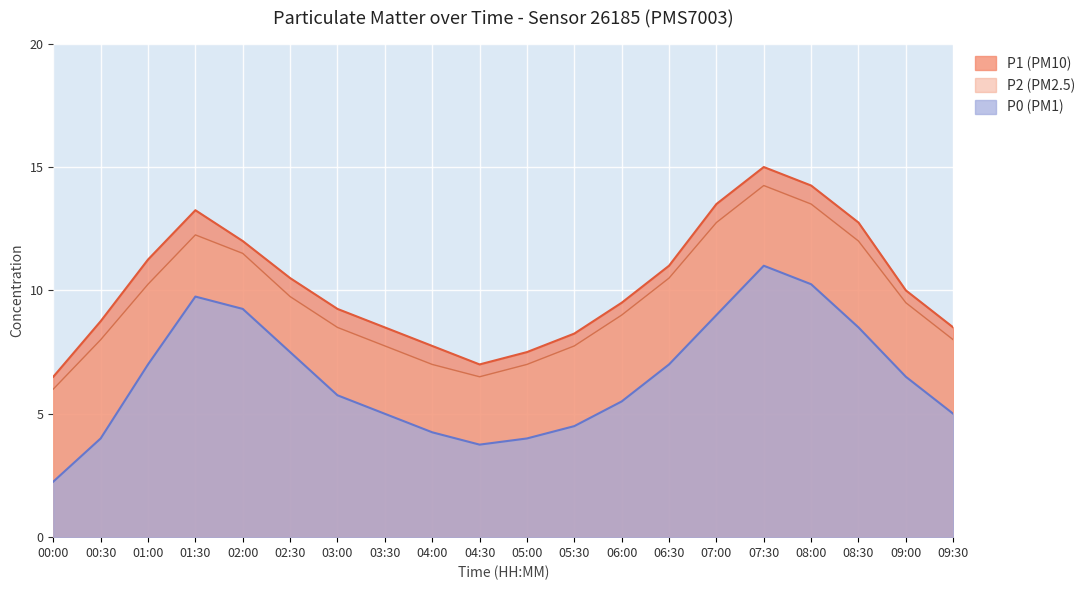

What are all the series names shown in the legend?

P1 (PM10), P2 (PM2.5), P0 (PM1)